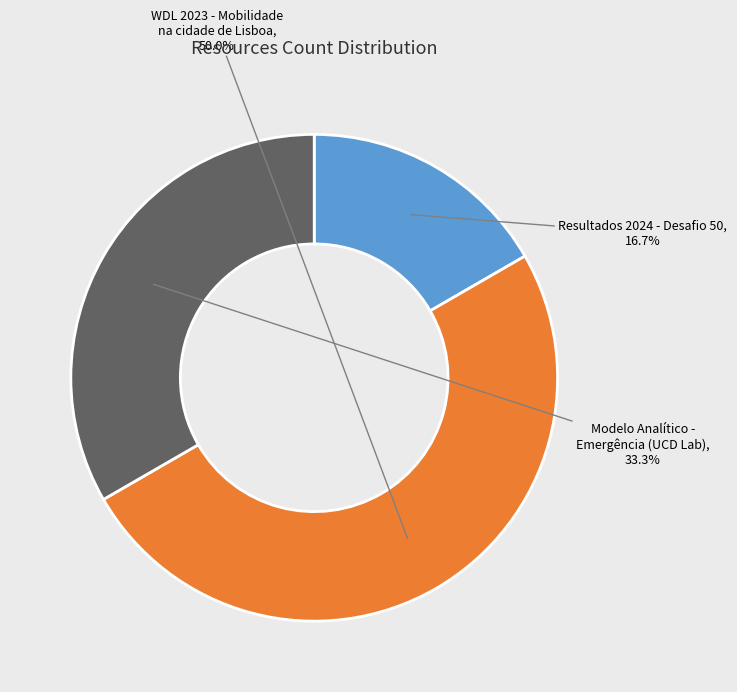

Approximately how many times larger is the value at WDL 2023 - Mobilidade na cidade de Lisboa compared to Modelo Analítico - Emergência (UCD Lab)?

1.5